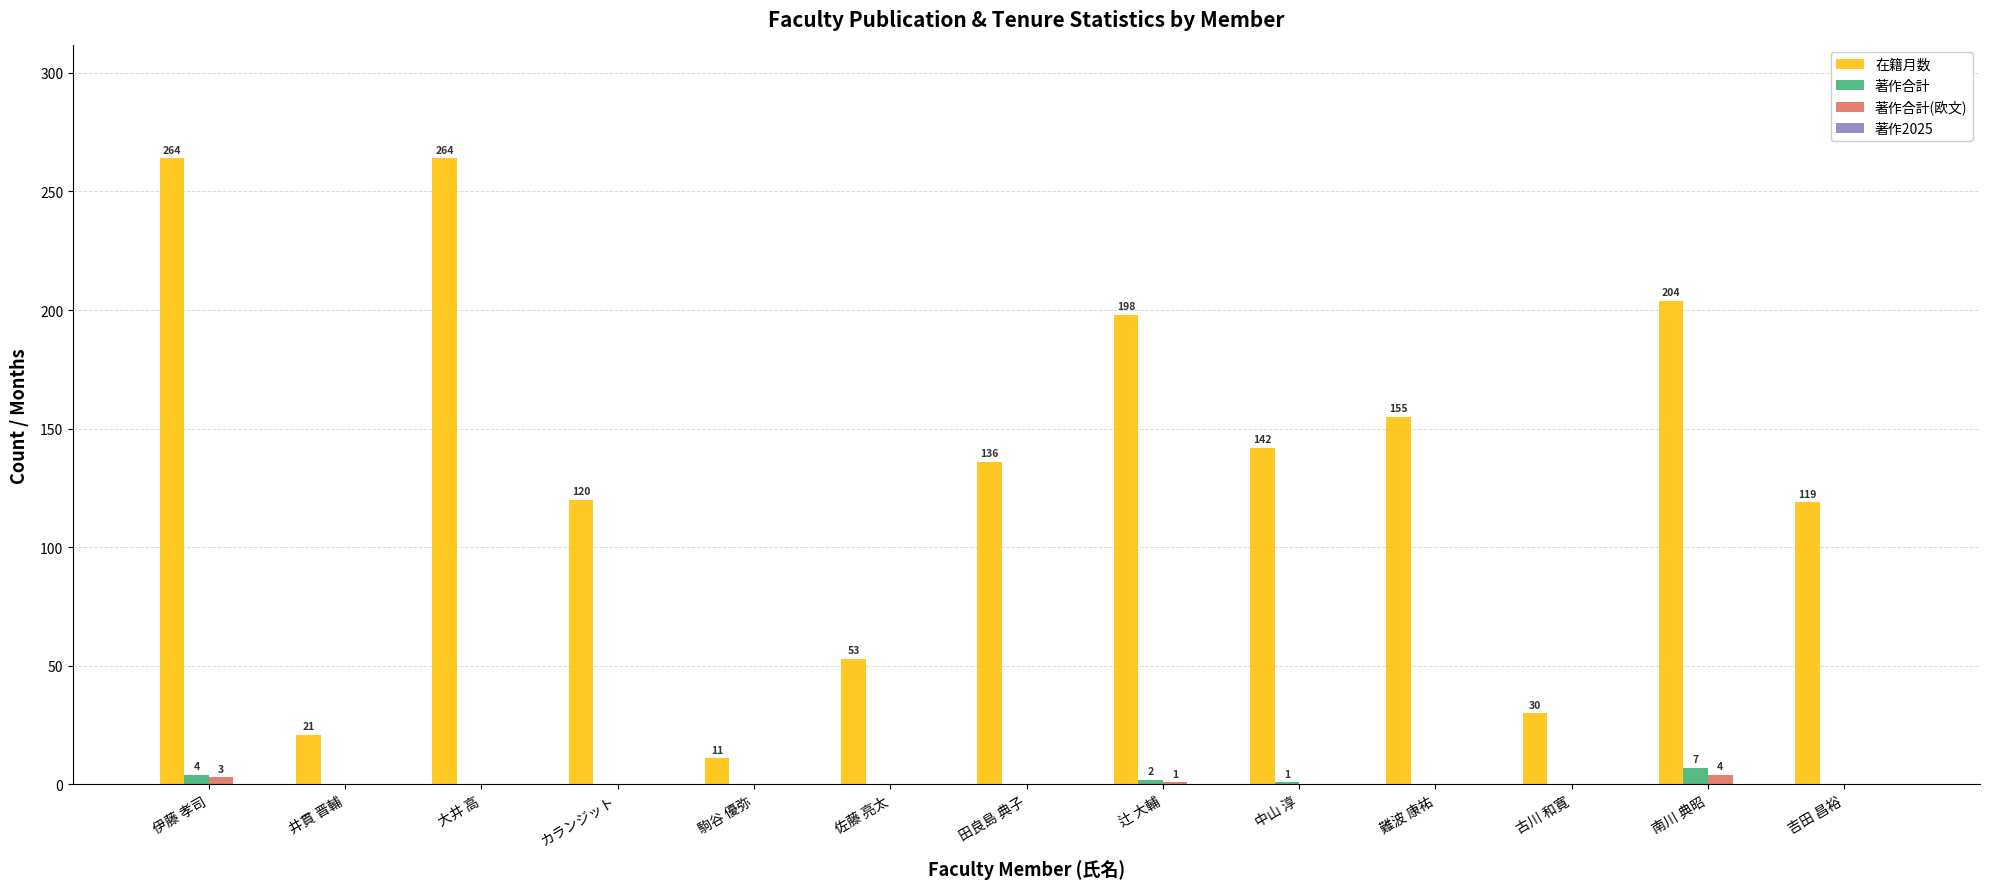

Reading left to right, transcribe all the data shown in this chart.

在籍月数: 伊藤 孝司=264	井貫 晋輔=21	大井 高=264	カランジット=120	駒谷 優弥=11	佐藤 亮太=53	田良島 典子=136	辻 大輔=198	中山 淳=142	難波 康祐=155	古川 和寛=30	南川 典昭=204	吉田 昌裕=119
著作合計: 伊藤 孝司=4	井貫 晋輔=0	大井 高=0	カランジット=0	駒谷 優弥=0	佐藤 亮太=0	田良島 典子=0	辻 大輔=2	中山 淳=1	難波 康祐=0	古川 和寛=0	南川 典昭=7	吉田 昌裕=0
著作合計(欧文): 伊藤 孝司=3	井貫 晋輔=0	大井 高=0	カランジット=0	駒谷 優弥=0	佐藤 亮太=0	田良島 典子=0	辻 大輔=1	中山 淳=0	難波 康祐=0	古川 和寛=0	南川 典昭=4	吉田 昌裕=0